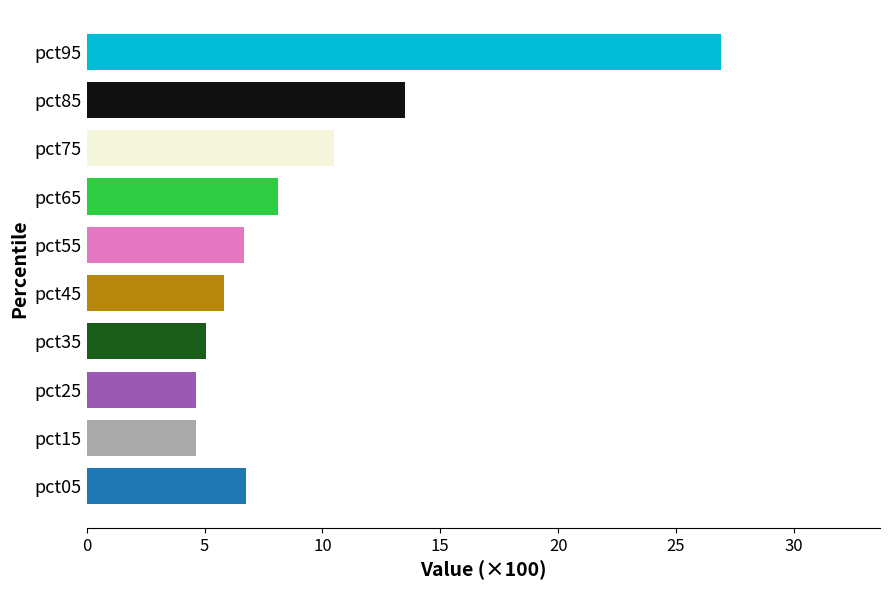

What is the difference between the highest and lowest values at pct75?

0.1